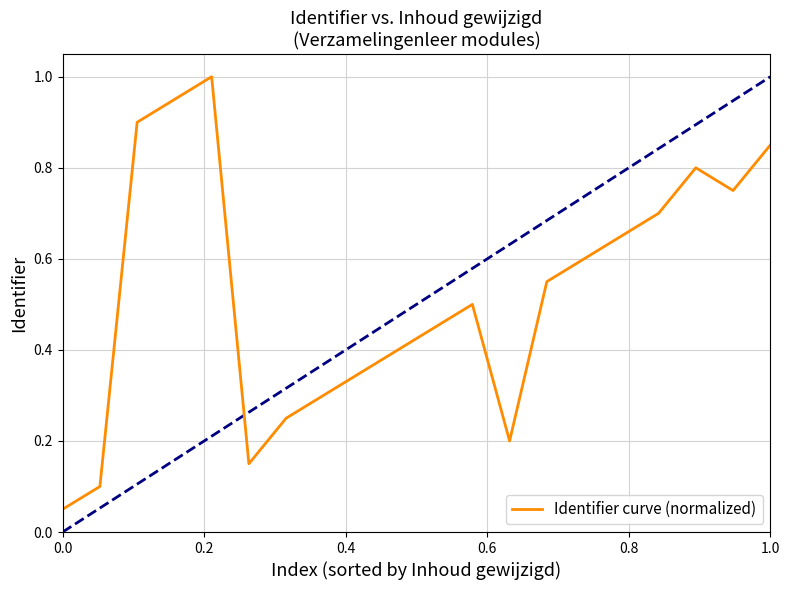

How many categories are shown in the chart?

20